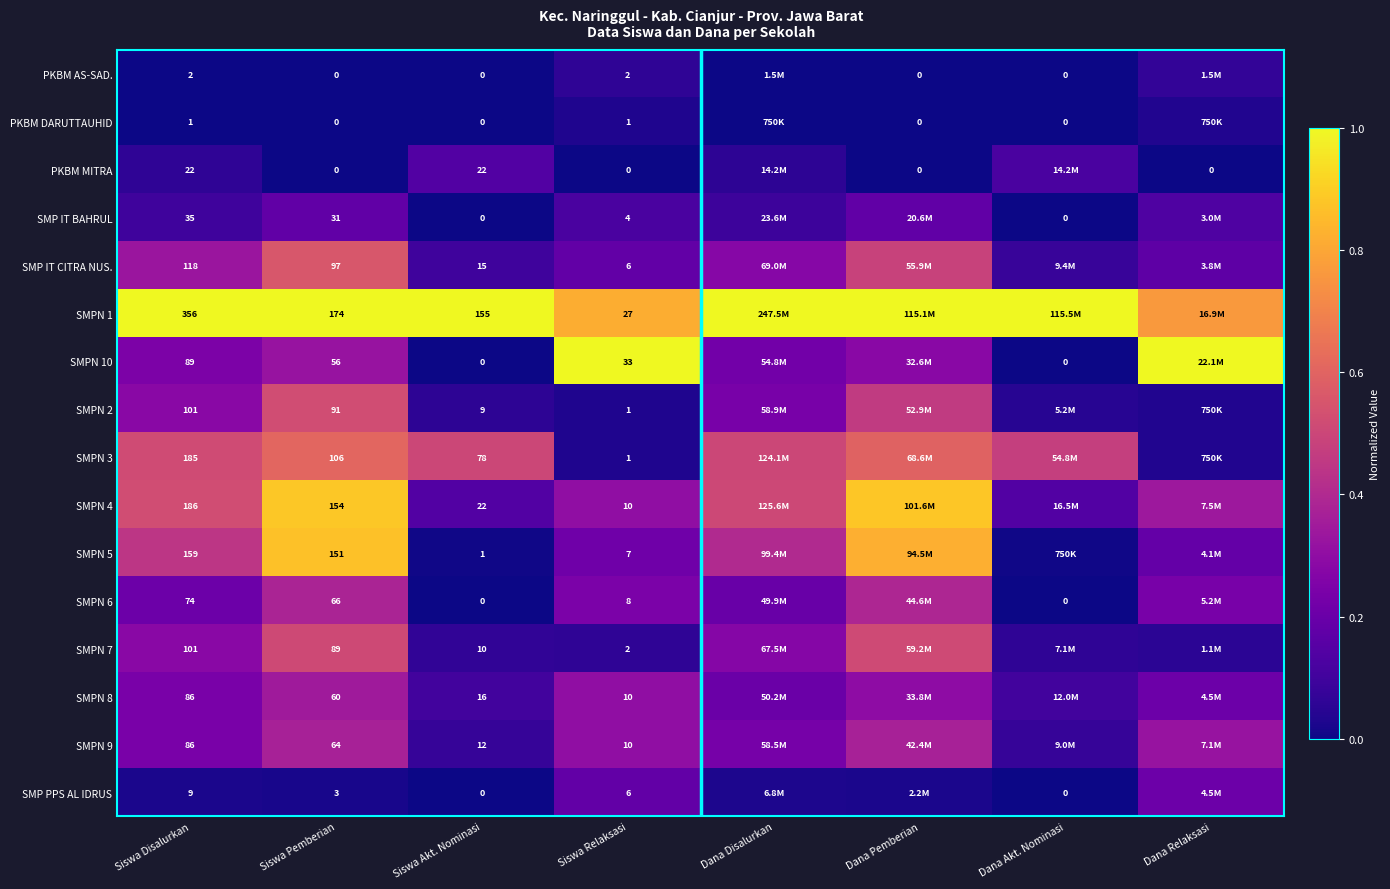

Which category has the lowest value across all series?

Siswa Pemberian